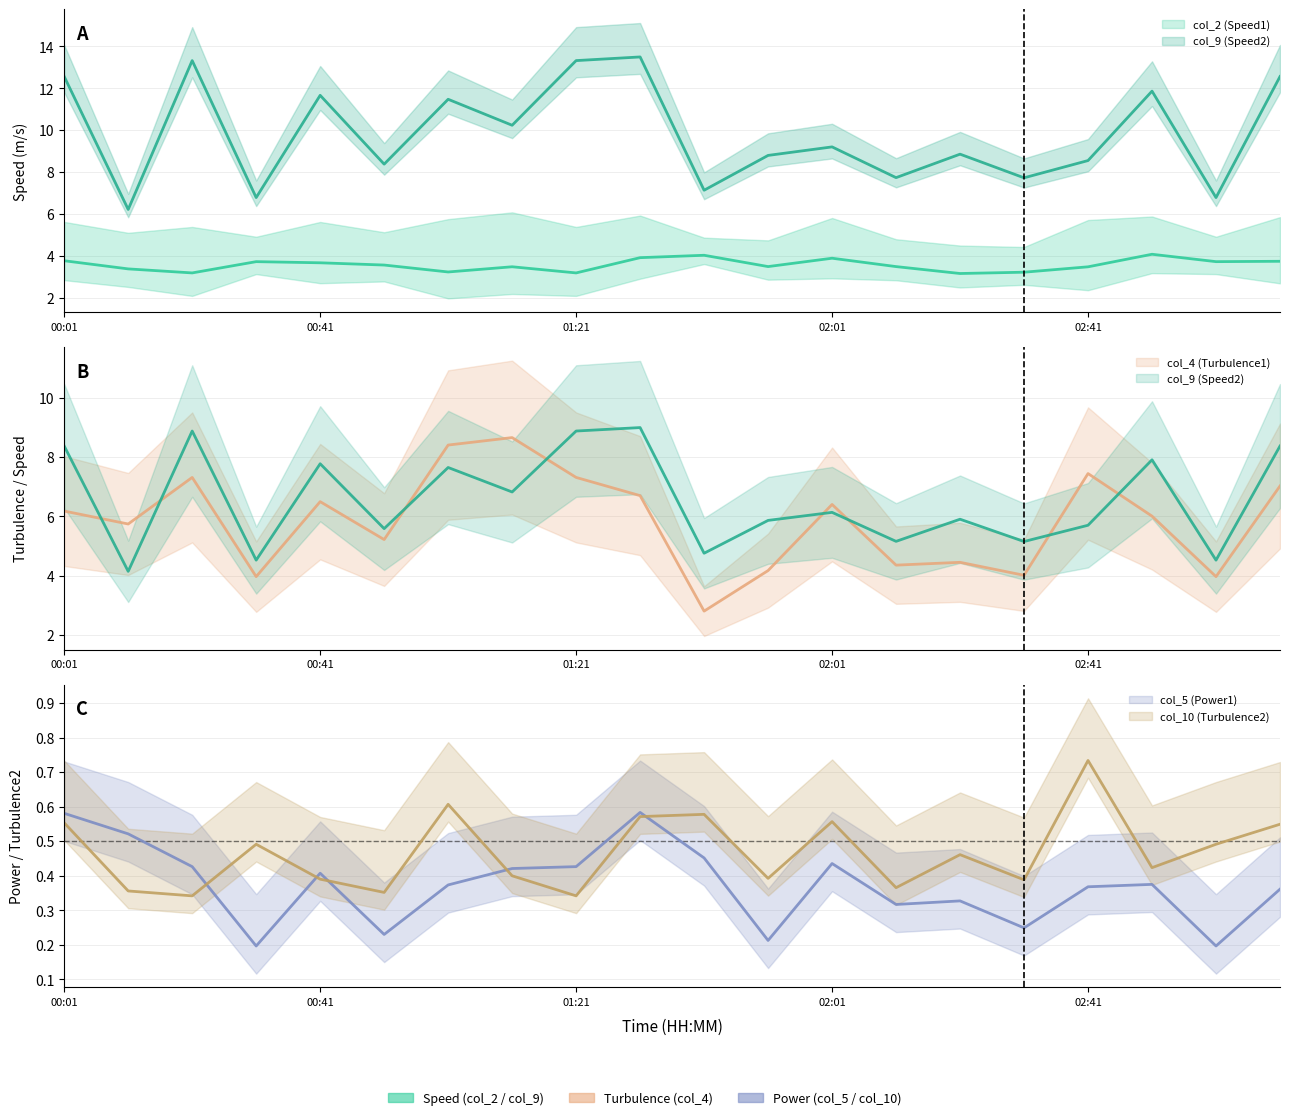

What is the sum of the col_10 (Turbulence2) values at 02:41 and 02:11?

1.1